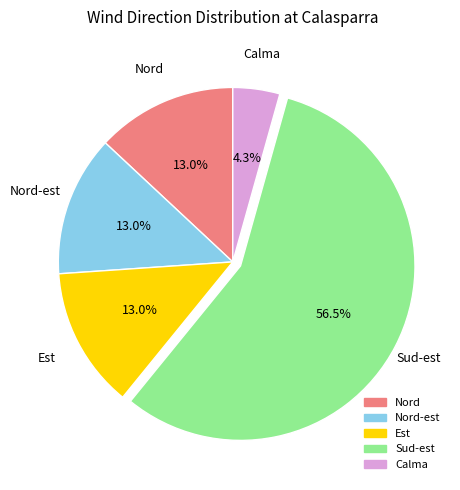

Is there any slice that represents more than half of the pie?

Yes